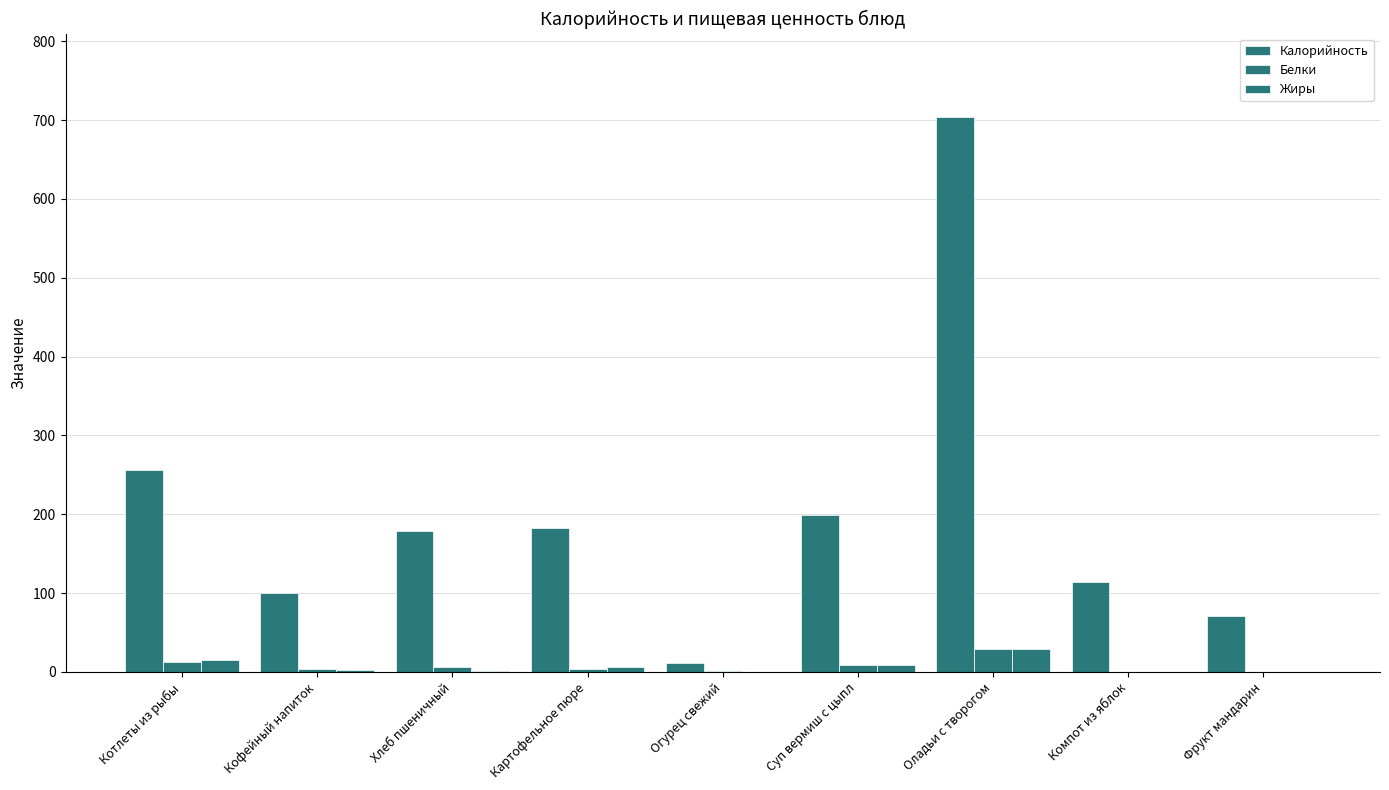

What is the greatest value displayed?

704.0